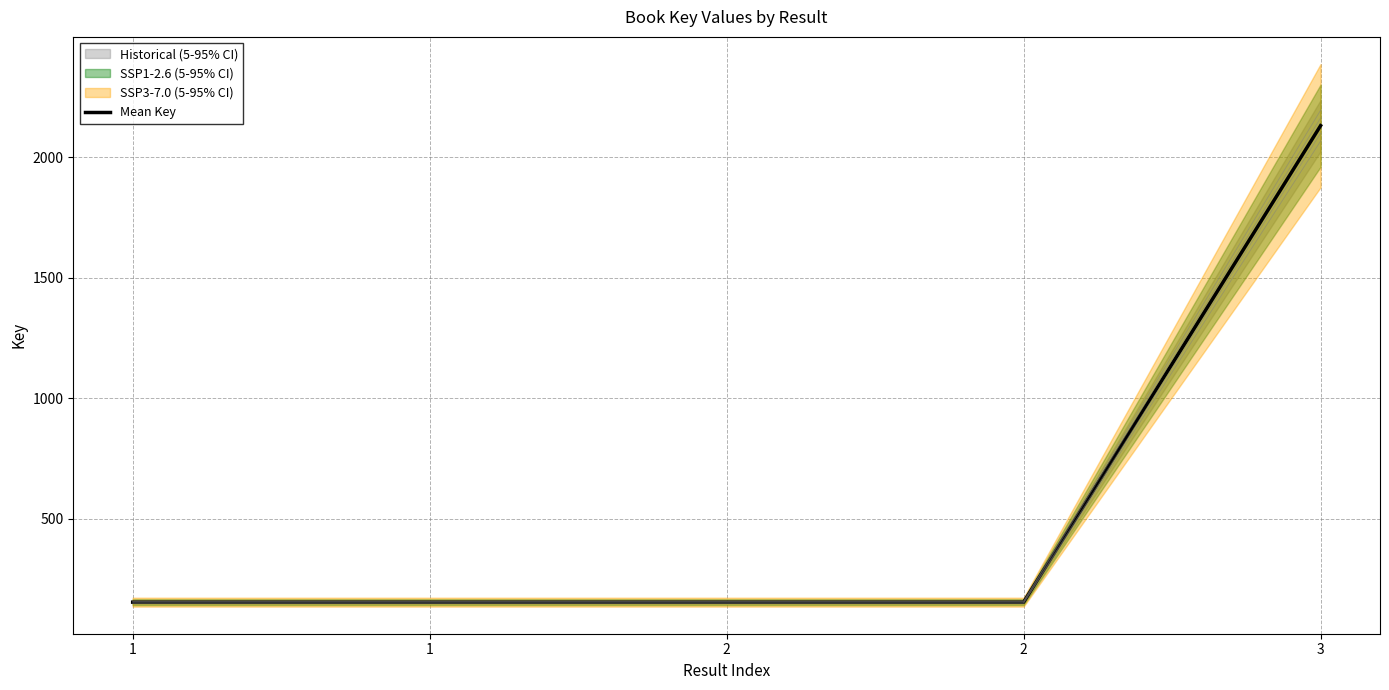

What is the value of the 2nd point from the left?

153.6